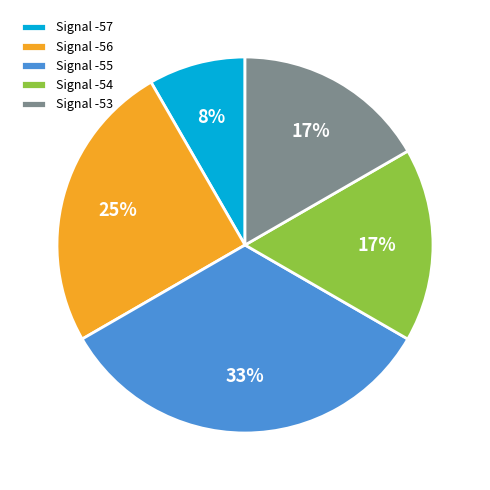

Is the sum of Signal -57 and Signal -55 greater than half?

No